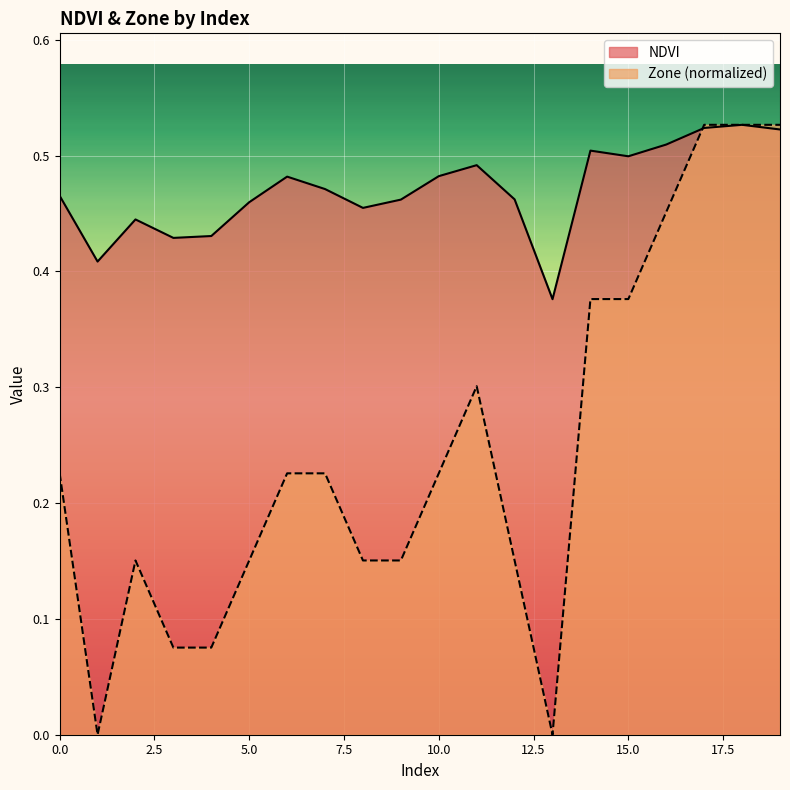

How many interior local valleys does the NDVI series have?

5